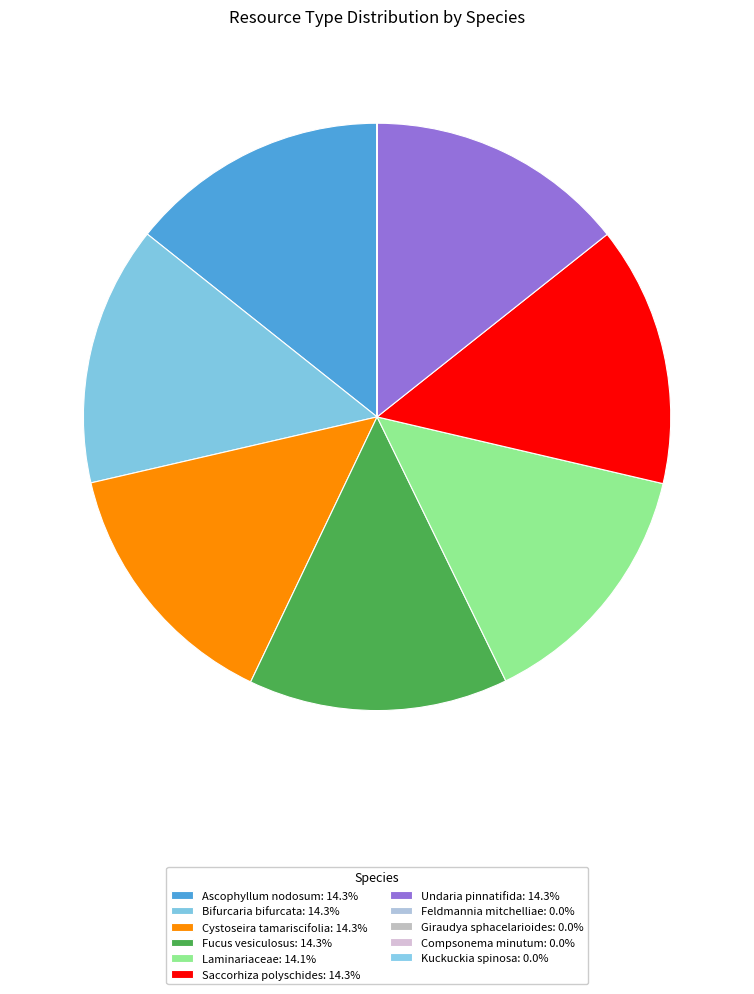

Is it true that Kuckuckia spinosa is 7% of the pie?

False